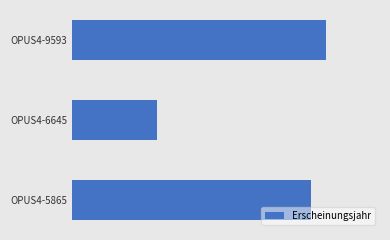

Does the chart contain any negative values?

No